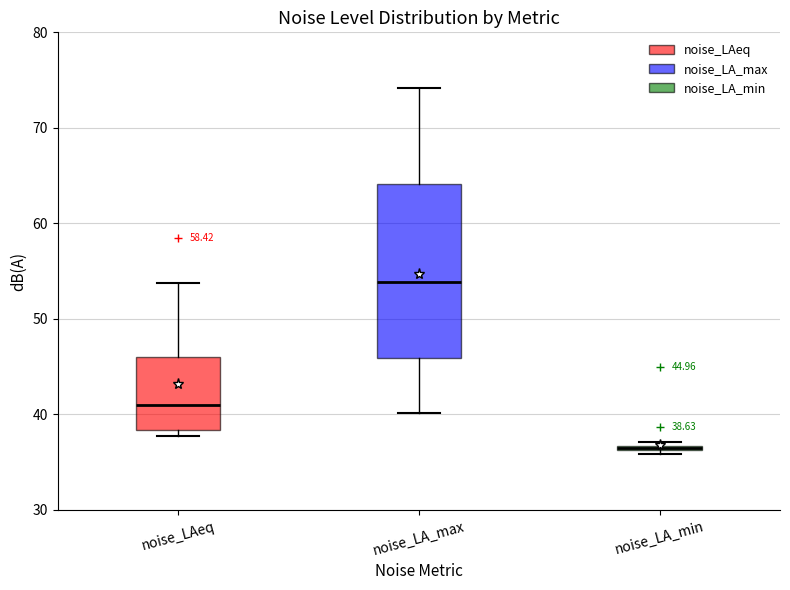

Which box has the lowest median line?

noise_LA_min